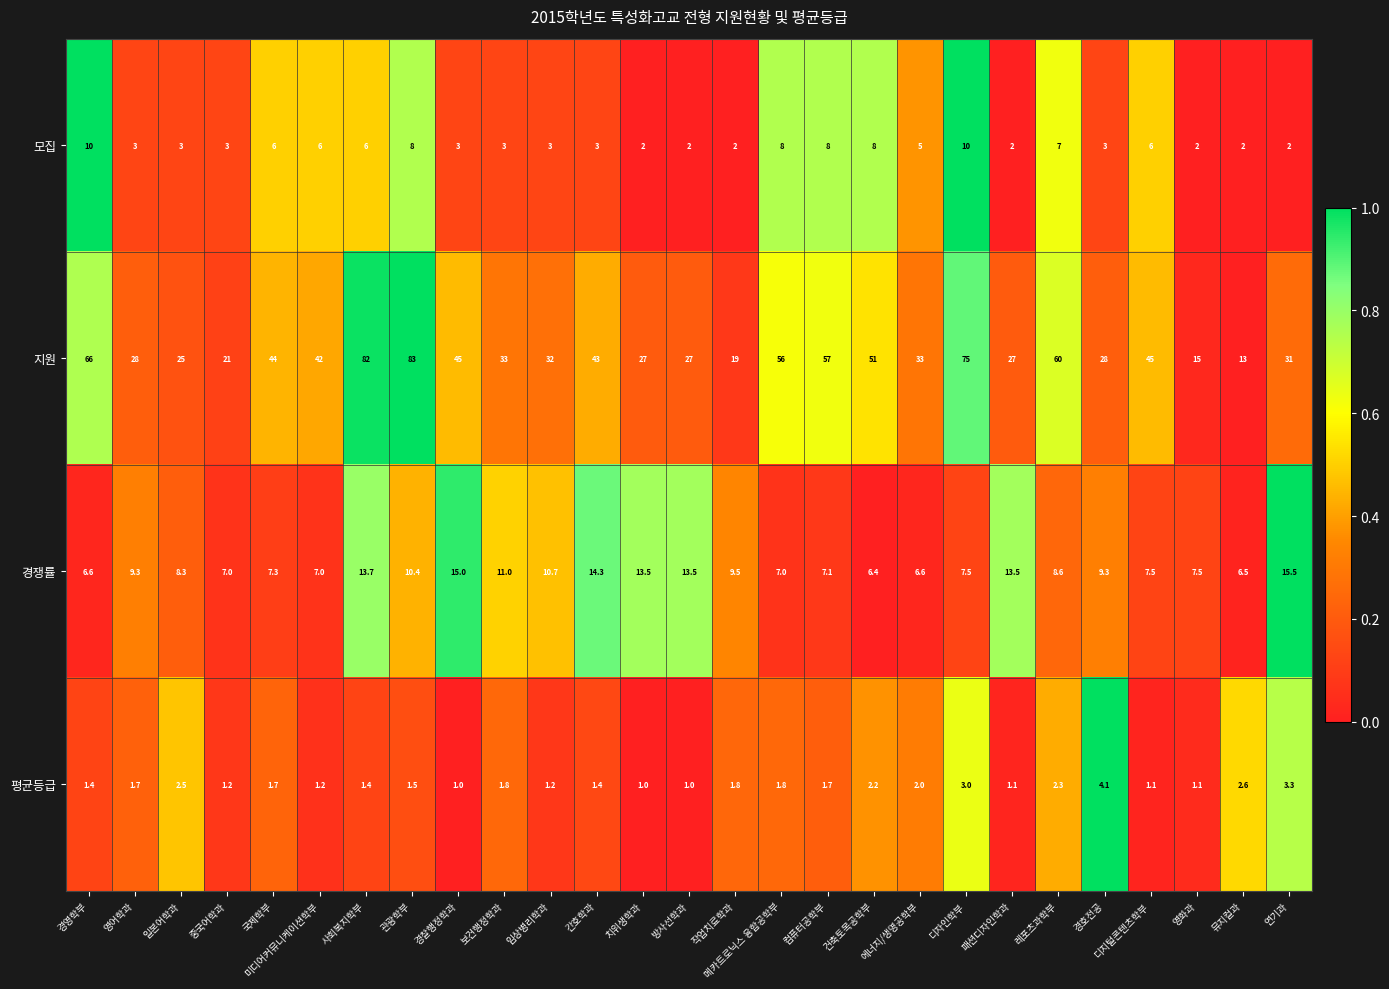

At 미디어커뮤니케이션학부, list the series in order from smallest to largest.

평균등급, 모집, 경쟁률, 지원